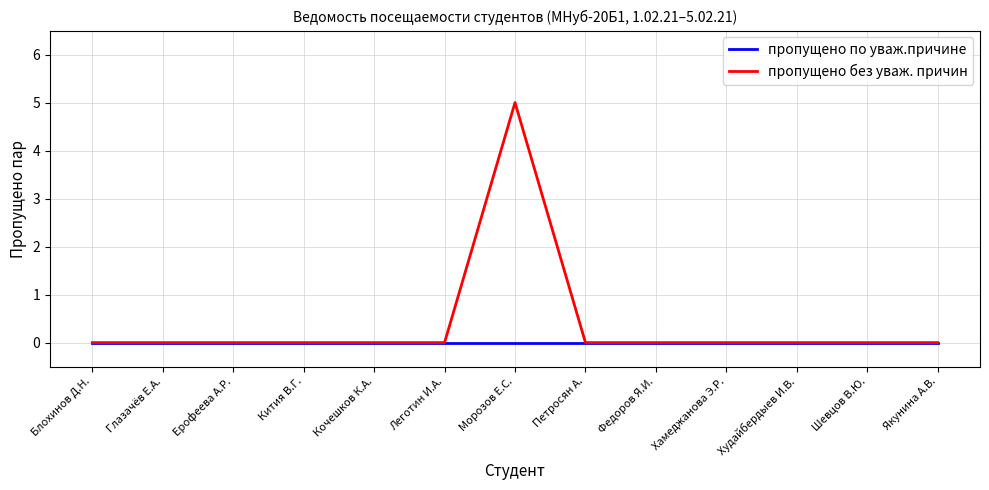

List the series in order of their peak value, lowest first.

пропущено по уваж.причине, пропущено без уваж. причин